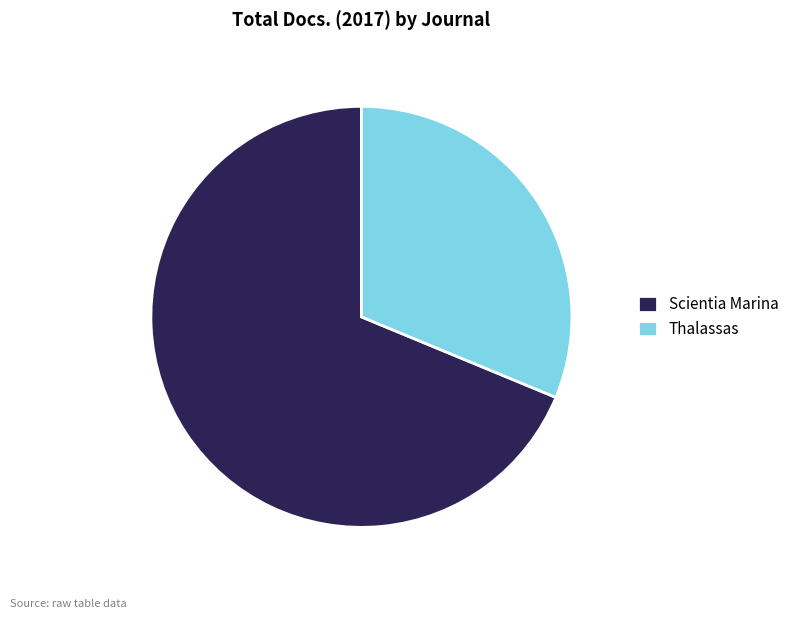

Which category accounts for the majority?

Scientia Marina